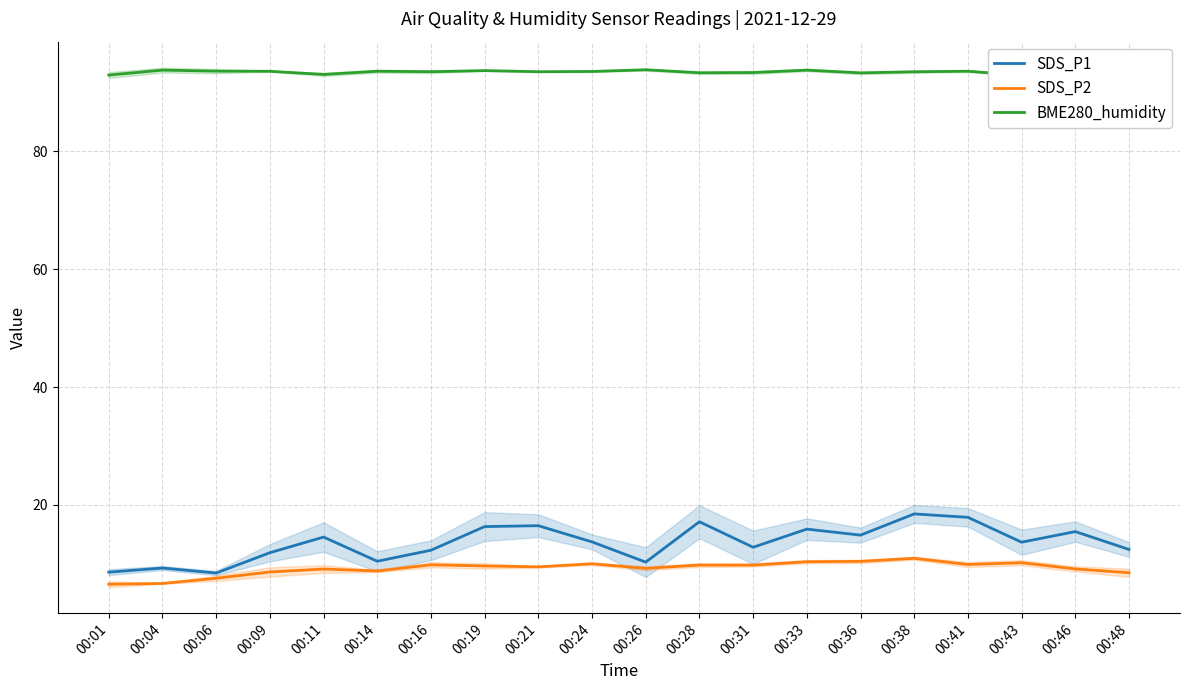

The SDS_P1 series shows 3.2 at 00:11. True or false?

False